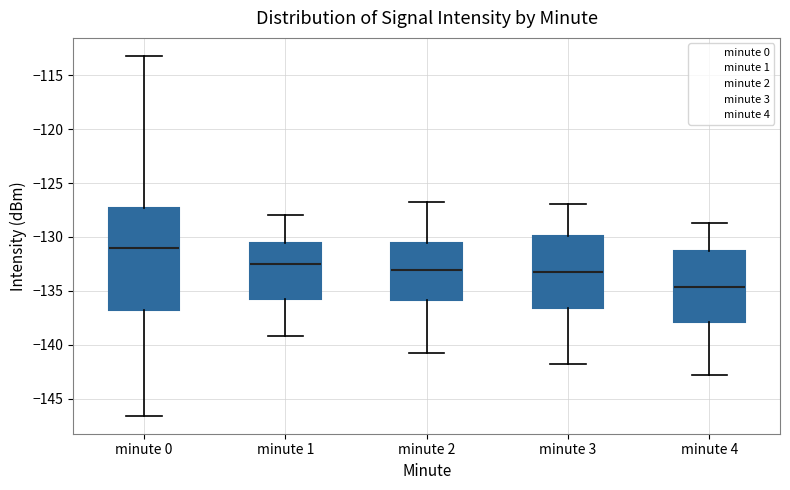

Reading left to right, read every box against the y-axis: the position of its median line, the range the box covers, and the ends of its whiskers. The values are not printed on the chart, so give them approximately, as read against the axis.

minute 0: median -131.0, box -137.0 to -127.5, whiskers -146.5 to -113.0
minute 1: median -132.5, box -135.5 to -130.5, whiskers -139.0 to -128.0
minute 2: median -133.0, box -136.0 to -130.5, whiskers -141.0 to -127.0
minute 3: median -133.0, box -136.5 to -130.0, whiskers -142.0 to -127.0
minute 4: median -134.5, box -138.0 to -131.5, whiskers -143.0 to -128.5